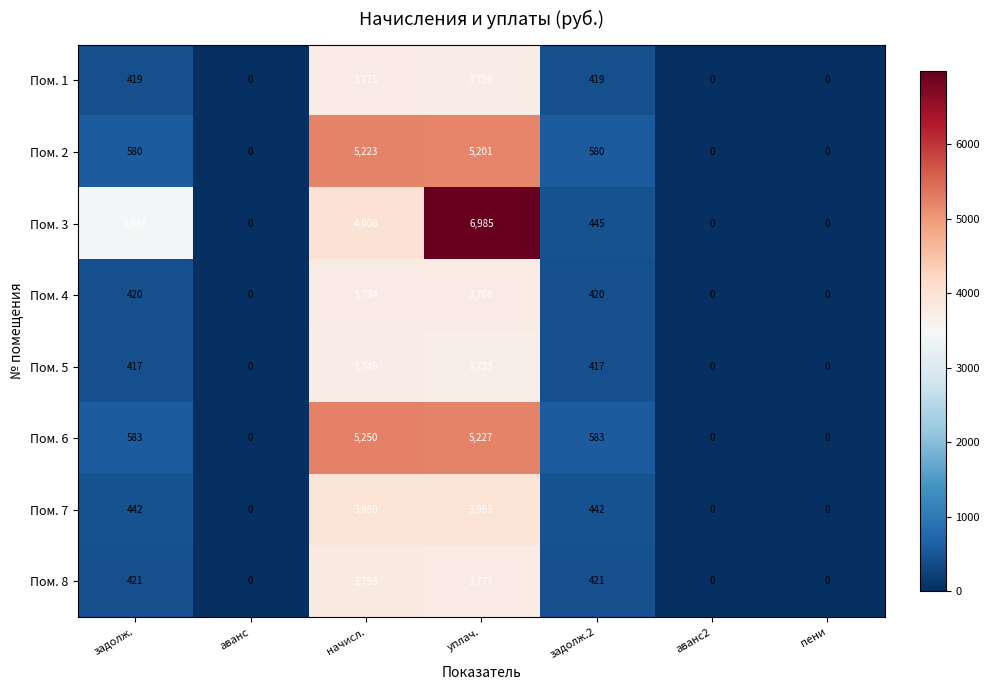

Where is Пом. 3 nearest to the value 3492?

задолж.